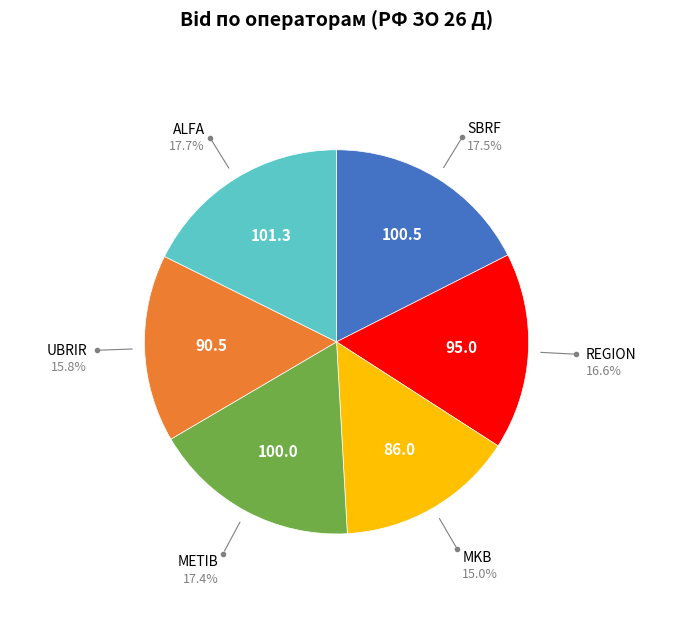

Does any single category account for the majority?

No